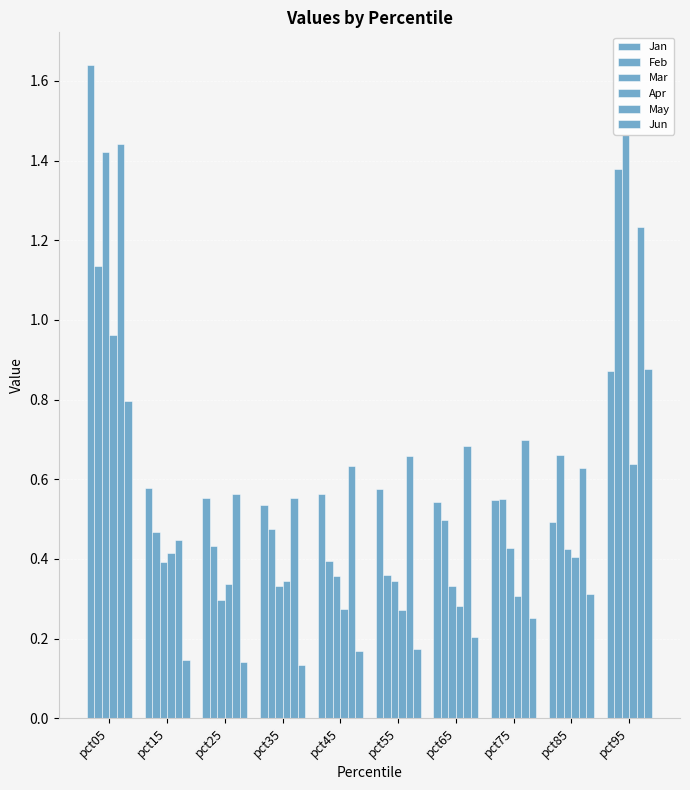

How many bars are there in total?

60